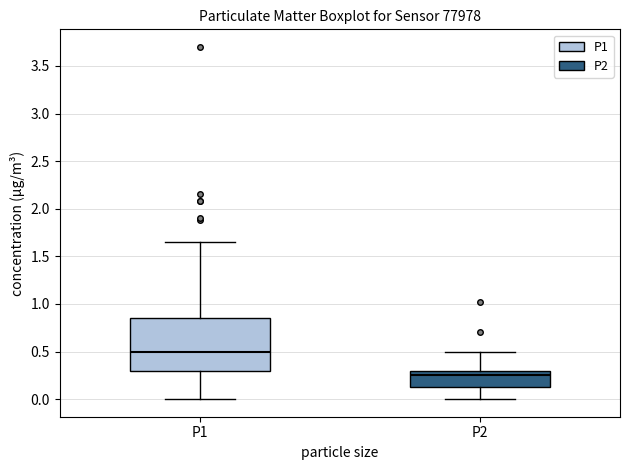

Reading left to right, transcribe this box plot: for each box, give where its median line is, the range the box spans, and where its two whiskers end, as read against the y-axis. The values are not printed on the chart, so give them approximately, as read against the axis.

P1: median 0.50, box 0.30 to 0.85, whiskers 0.00 to 1.65
P2: median 0.25, box 0.10 to 0.30, whiskers 0.00 to 0.50